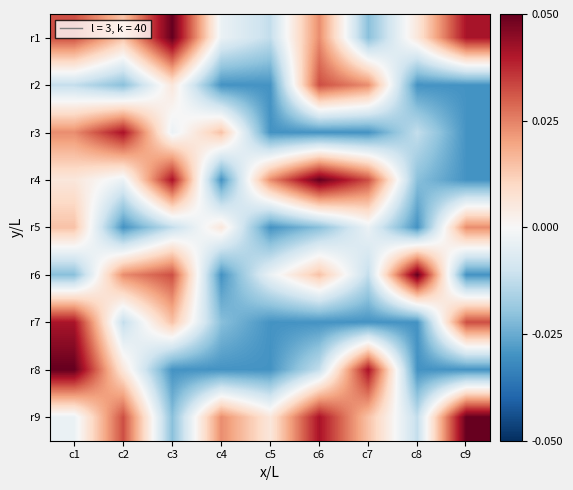

What is the maximum value shown in the chart?

5.6